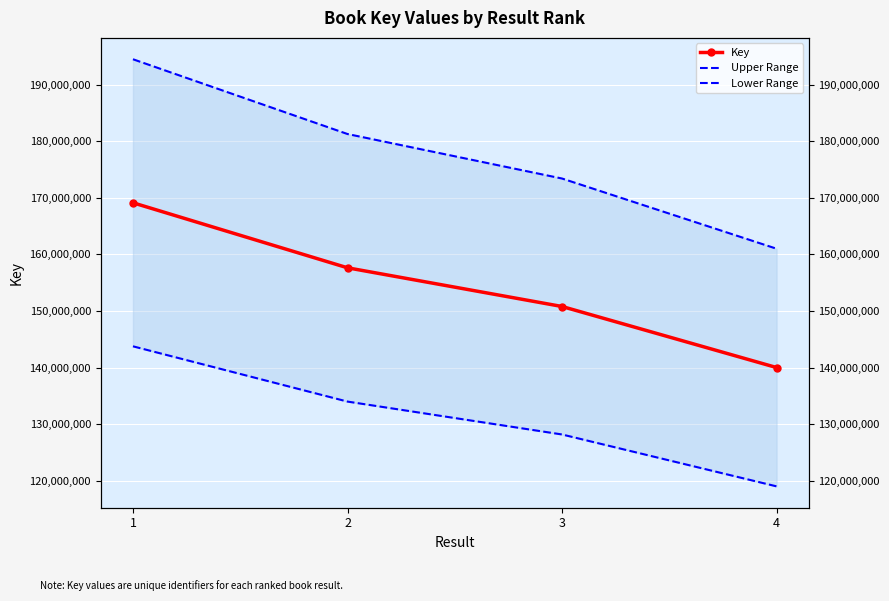

The Lower Range series shows 210261844.3 at 3. True or false?

False